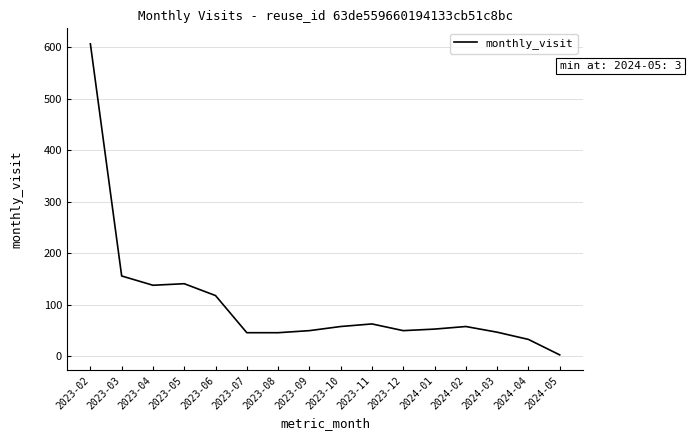

Approximately how many times larger is the value at 2024-01 compared to 2023-08?

1.2